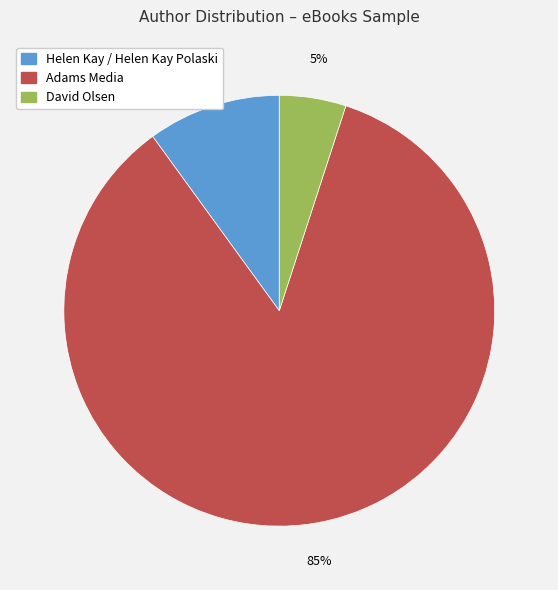

To the nearest percent, what portion does Helen Kay / Helen Kay Polaski represent?

10%